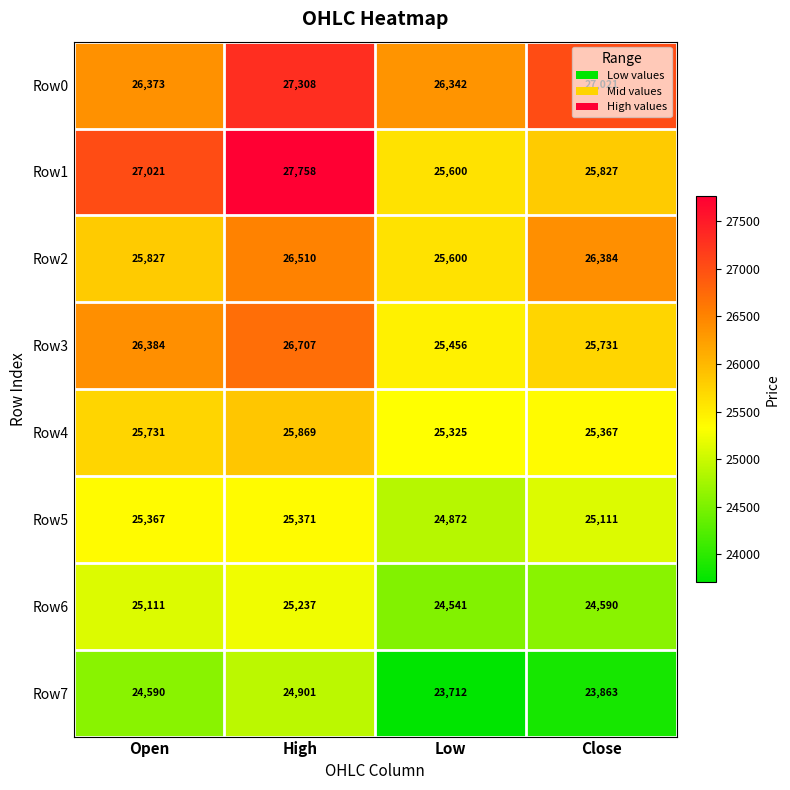

What value does the Row5 series have at Close, to the nearest 5?

25110